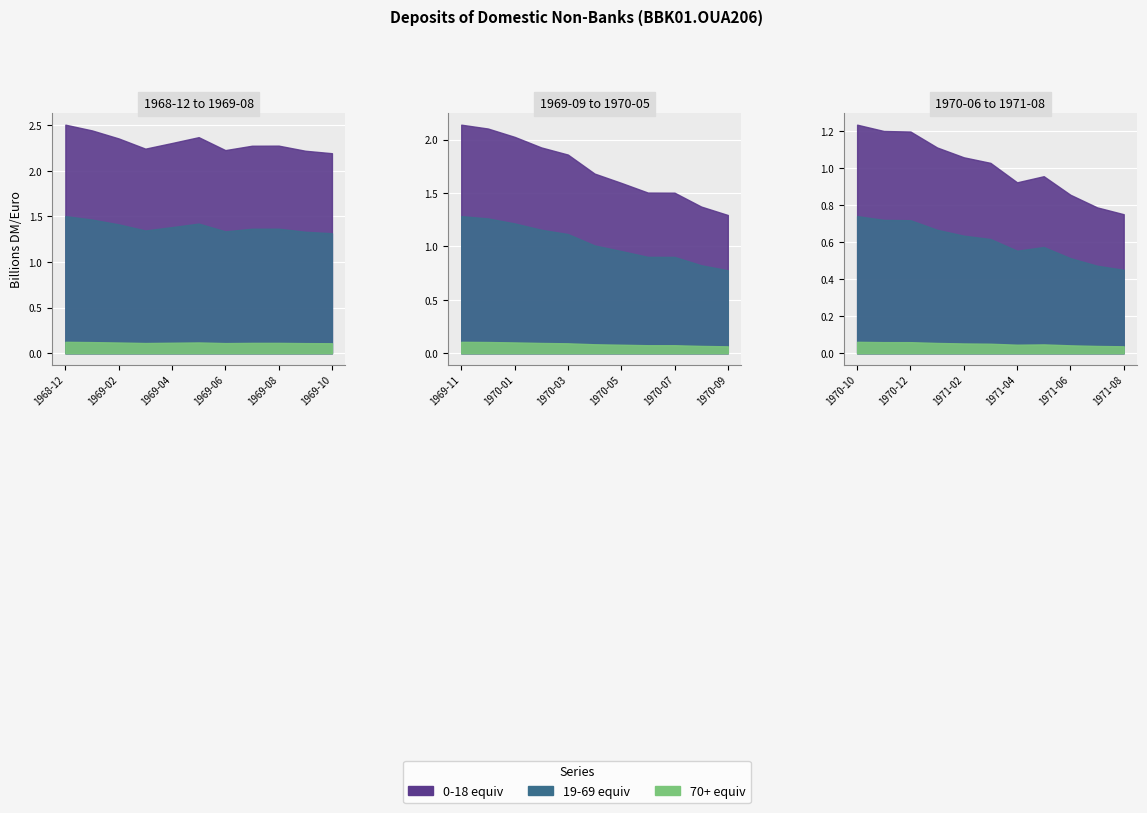

Count the number of values greater than 1.

28